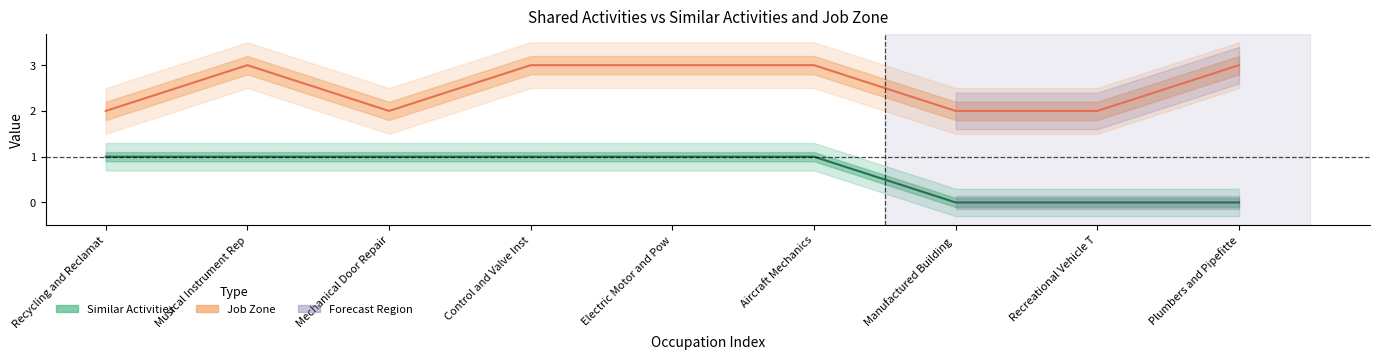

What is the label of the 9th point from the right?

Recycling and Reclamat